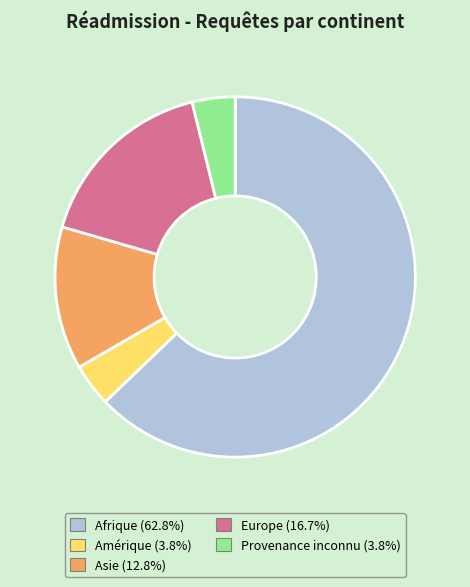

Approximately how many times larger is the value at Afrique compared to Provenance inconnu?

16.3